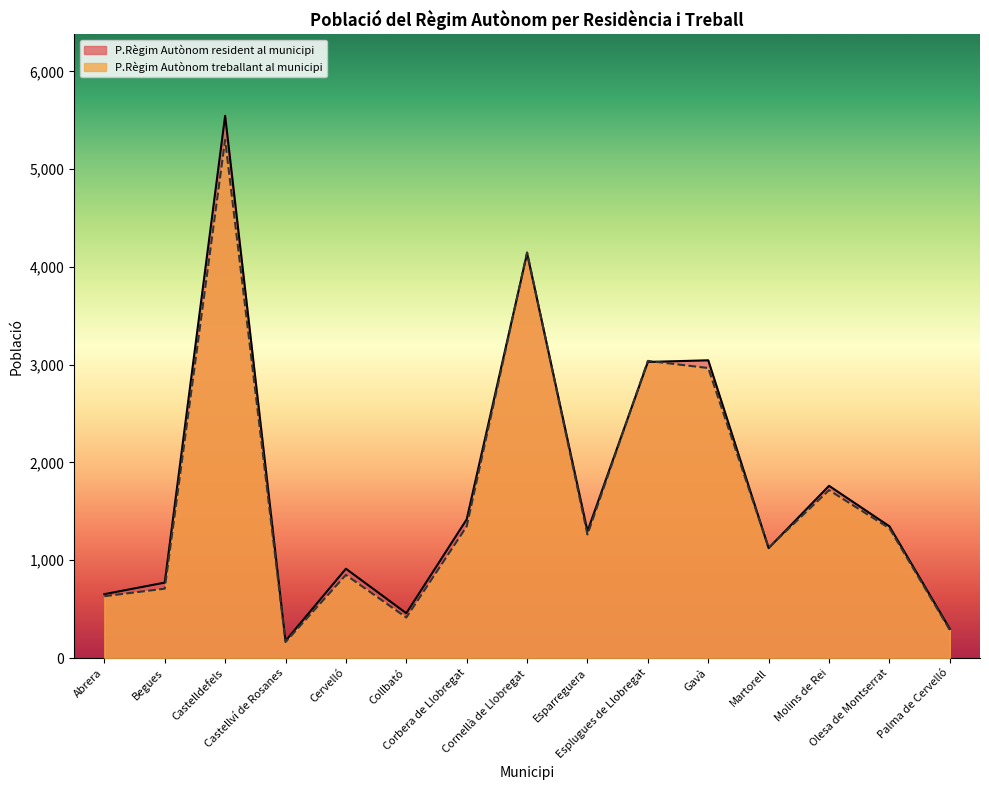

How many intersections are there between P.Règim Autònom resident al municipi and P.Règim Autònom treballant al municipi?

6